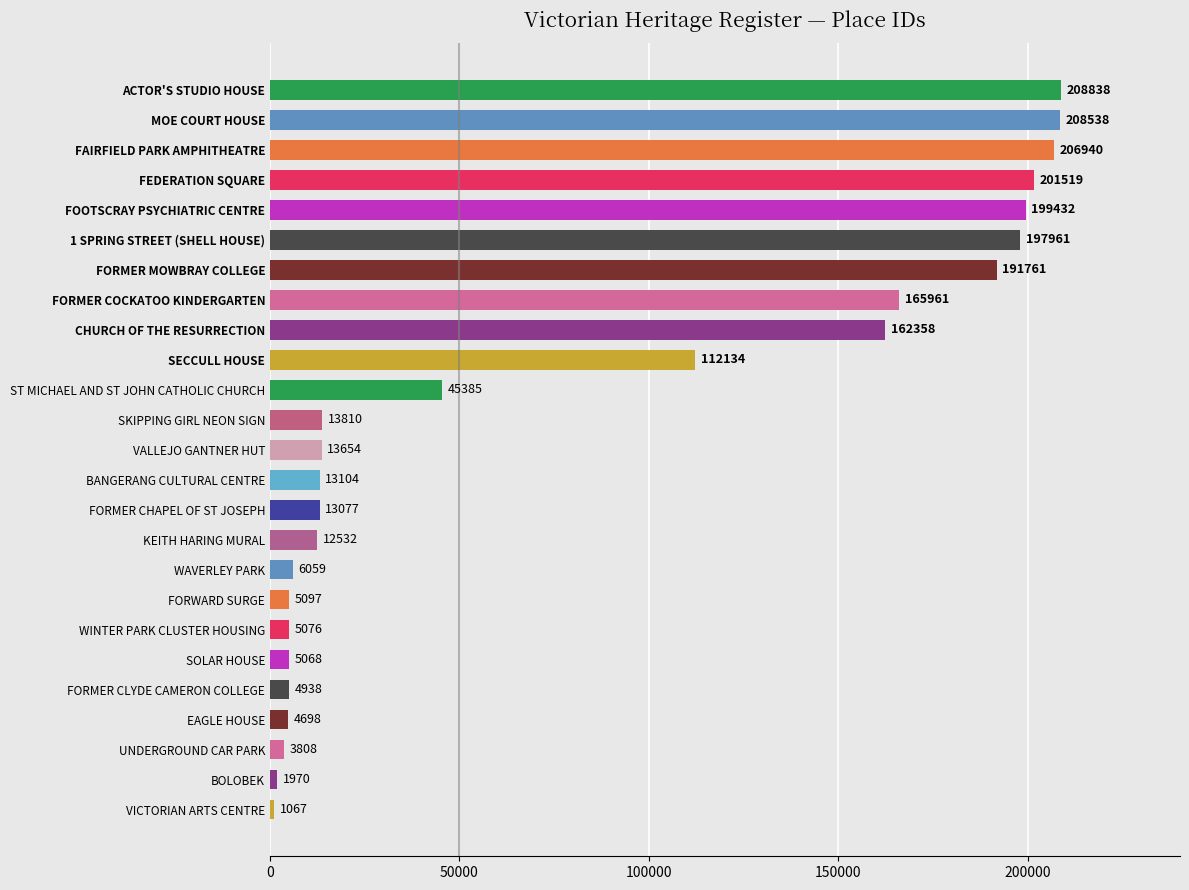

Are the bars horizontal?

Yes